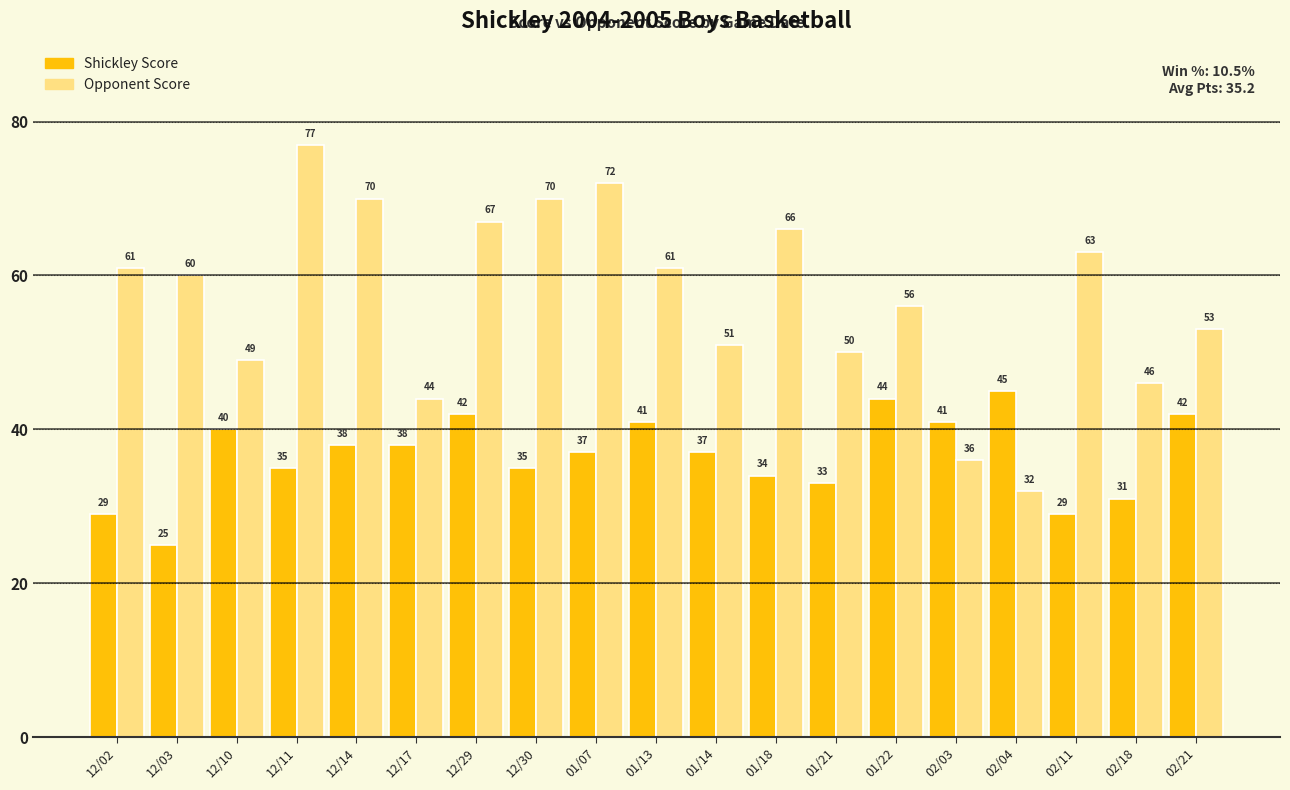

Rank the series by their maximum value, from lowest to highest.

Shickley Score, Opponent Score